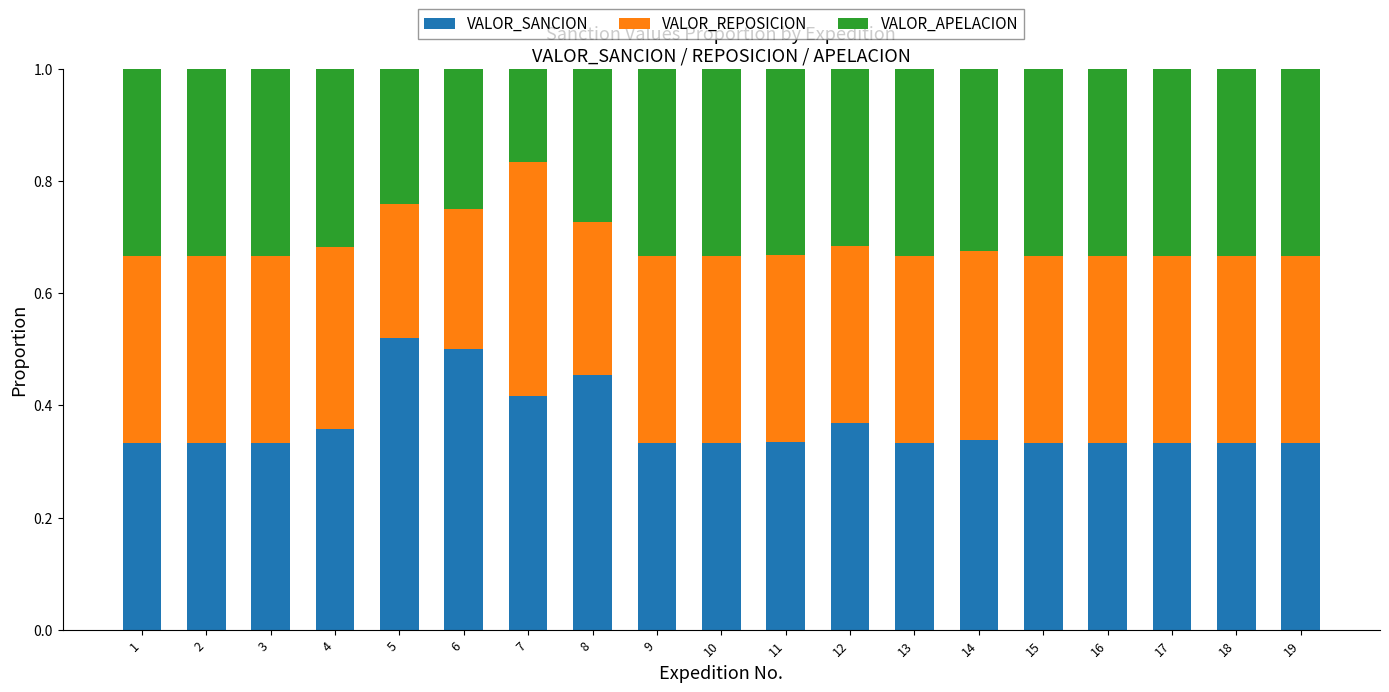

Count the VALOR_SANCION values in the range 0 to 1.

19